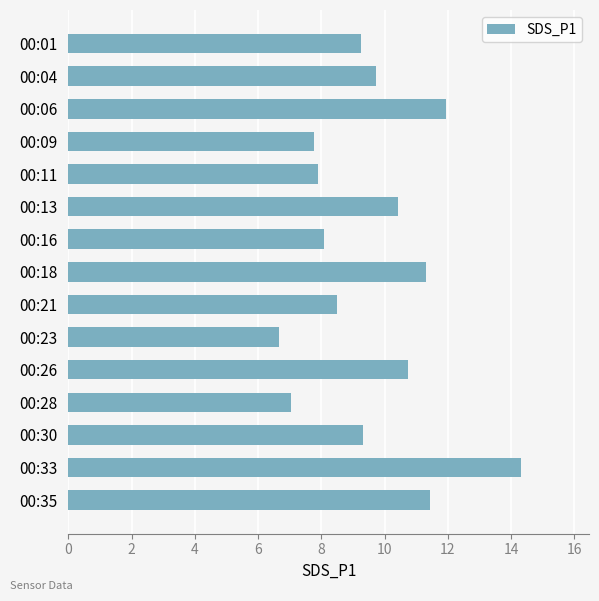

What is the difference between the maximum and minimum values?

7.7